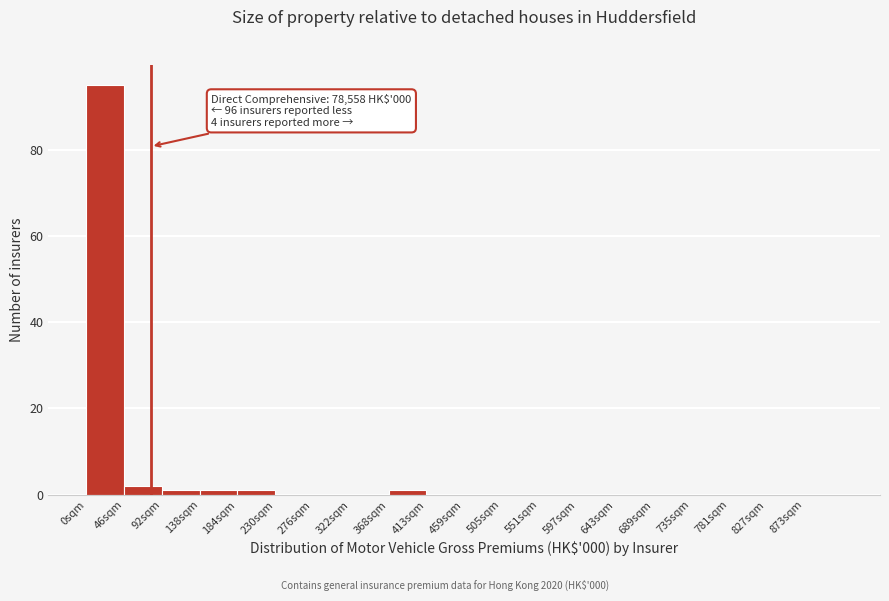

Reading left to right, transcribe all the data shown in this chart.

0sqm=95	46sqm=2	92sqm=1	138sqm=1	184sqm=1	230sqm=0	276sqm=0	322sqm=0	368sqm=1	413sqm=0	459sqm=0	505sqm=0	551sqm=0	597sqm=0	643sqm=0	689sqm=0	735sqm=0	781sqm=0	827sqm=0	873sqm=0